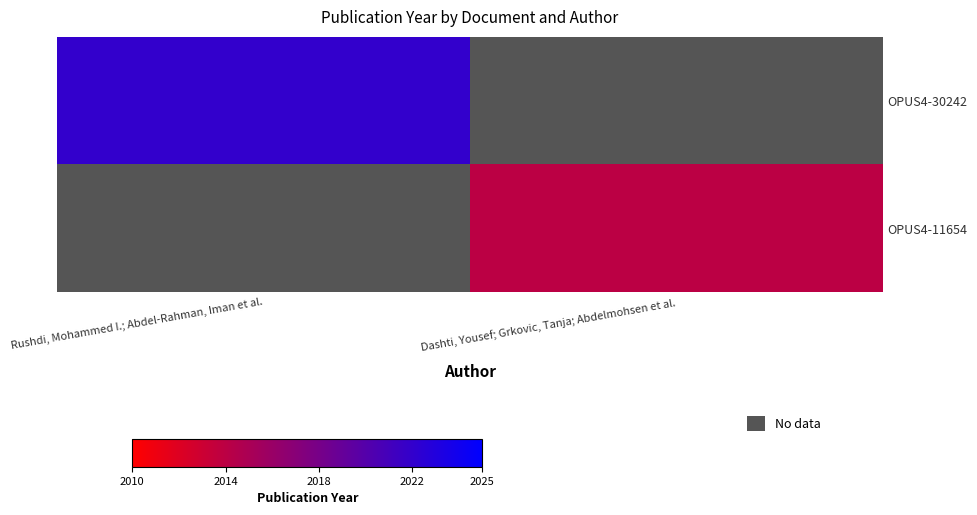

Count the number of data series in this chart.

2